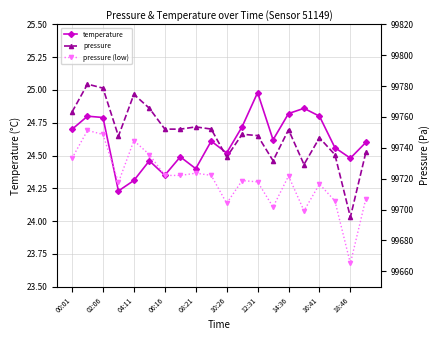

In temperature, how many points are lower than both neighbors (excluding endpoints)?

6